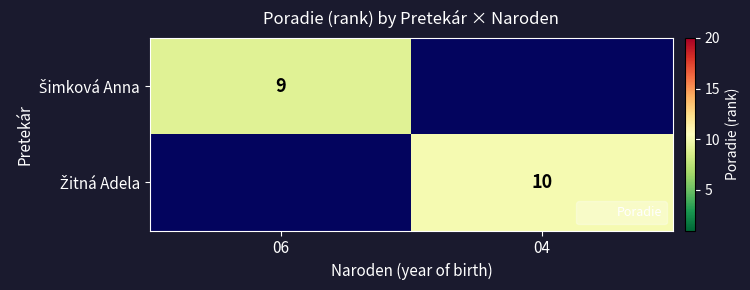

List the labels in order of Žitná Adela value, largest first.

06, 04